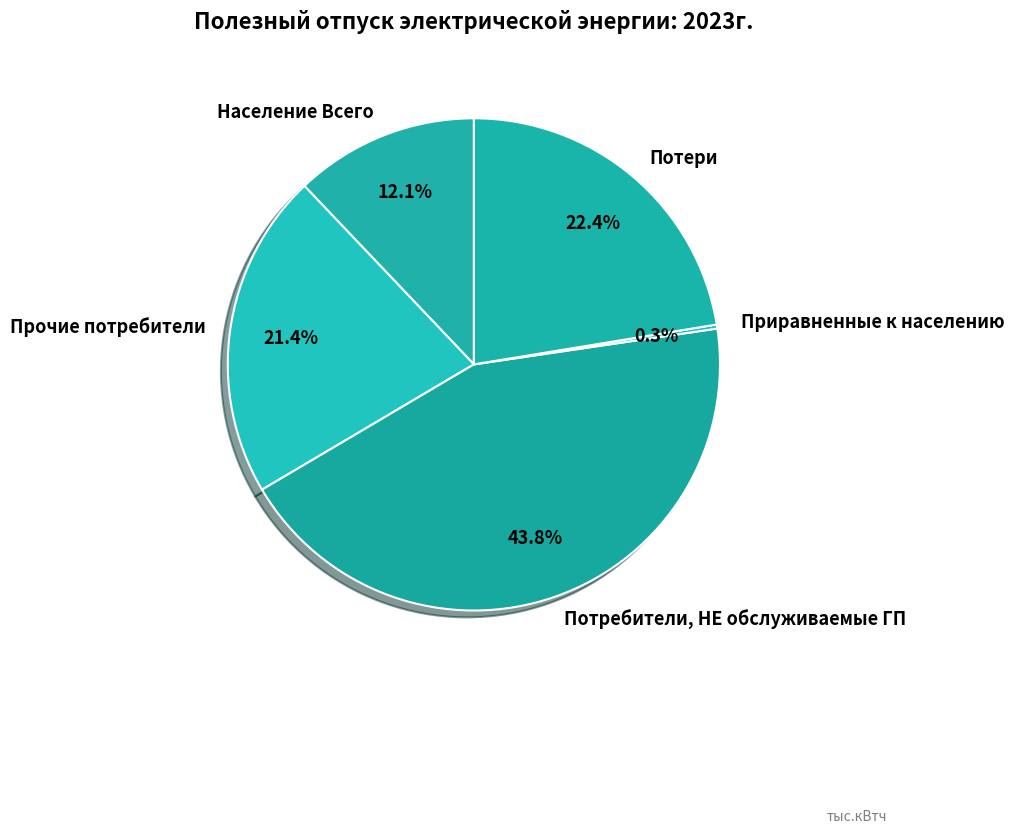

Which has a higher value, Прочие потребители or Потери?

Потери